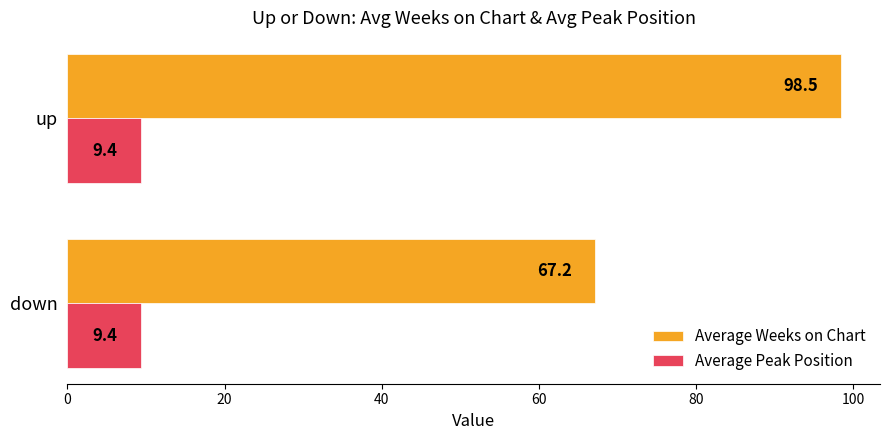

The value of Average Weeks on Chart at up is 98.5. True or false?

True